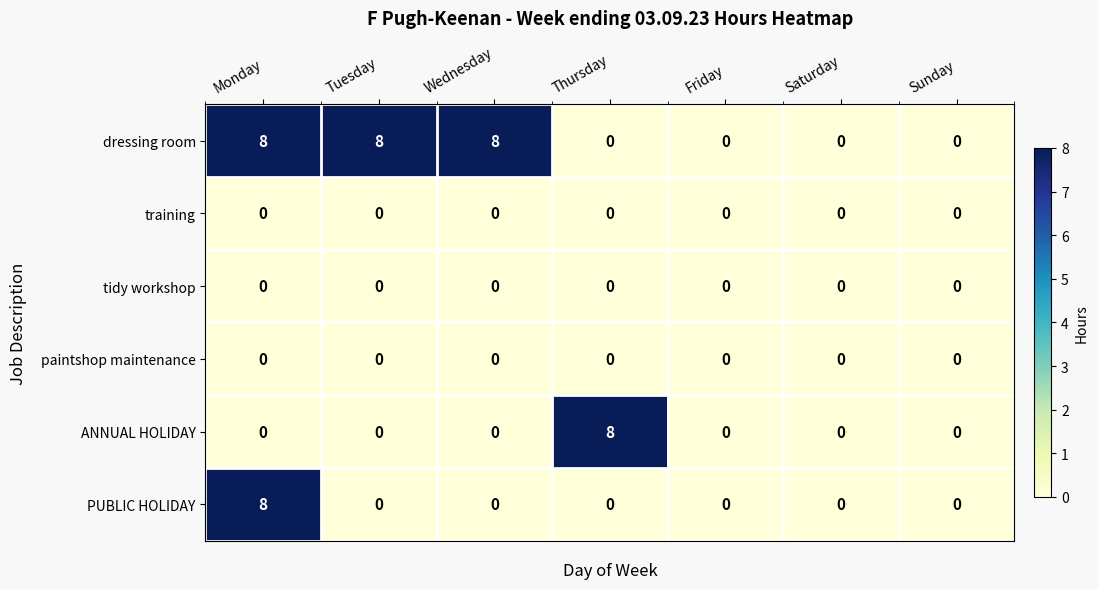

Which series changed the most between Thursday and Friday?

ANNUAL HOLIDAY